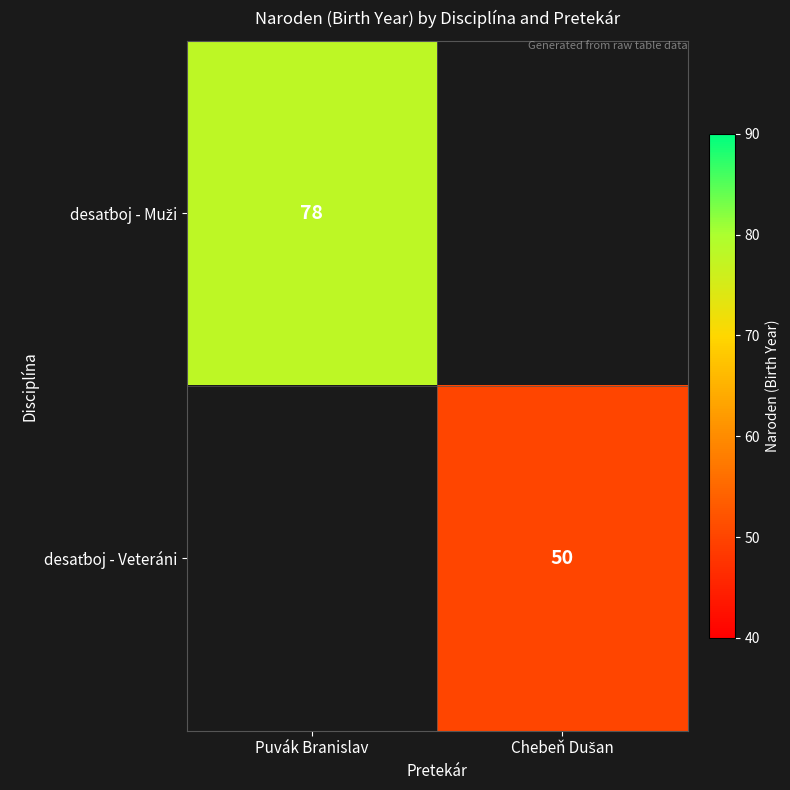

How many data points does each series have?

2